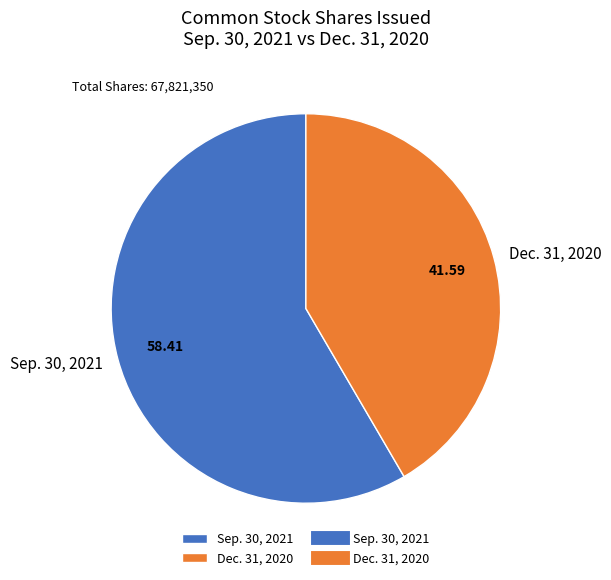

Combined, do Sep. 30, 2021 and Dec. 31, 2020 account for over 50%?

Yes